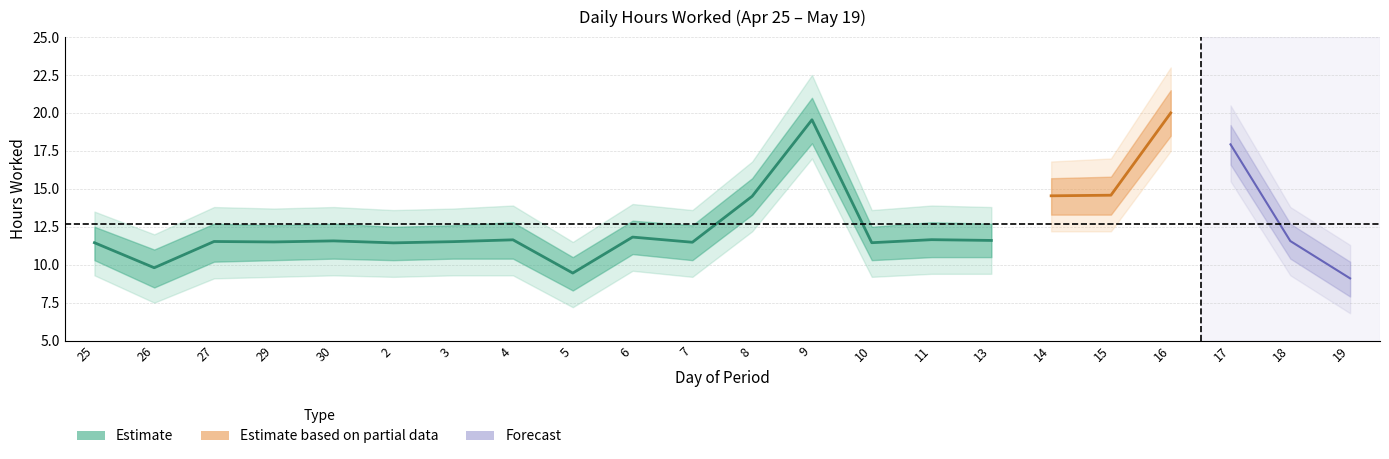

The value of Lower Band at 9 is 10.8. True or false?

False